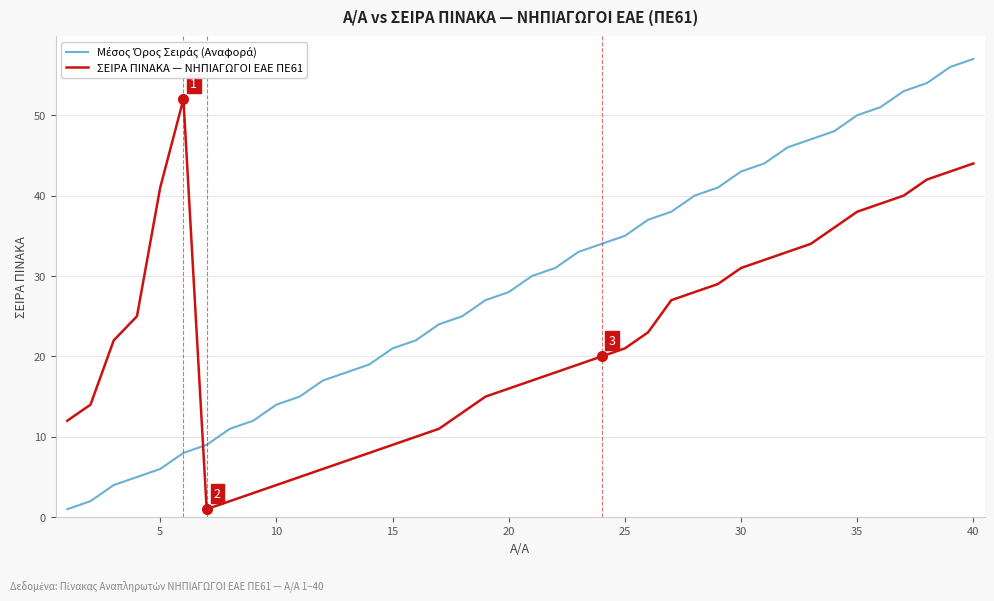

What is the maximum value for ΣΕΙΡΑ ΠΙΝΑΚΑ — ΝΗΠΙΑΓΩΓΟΙ ΕΑΕ ΠΕ61?

52